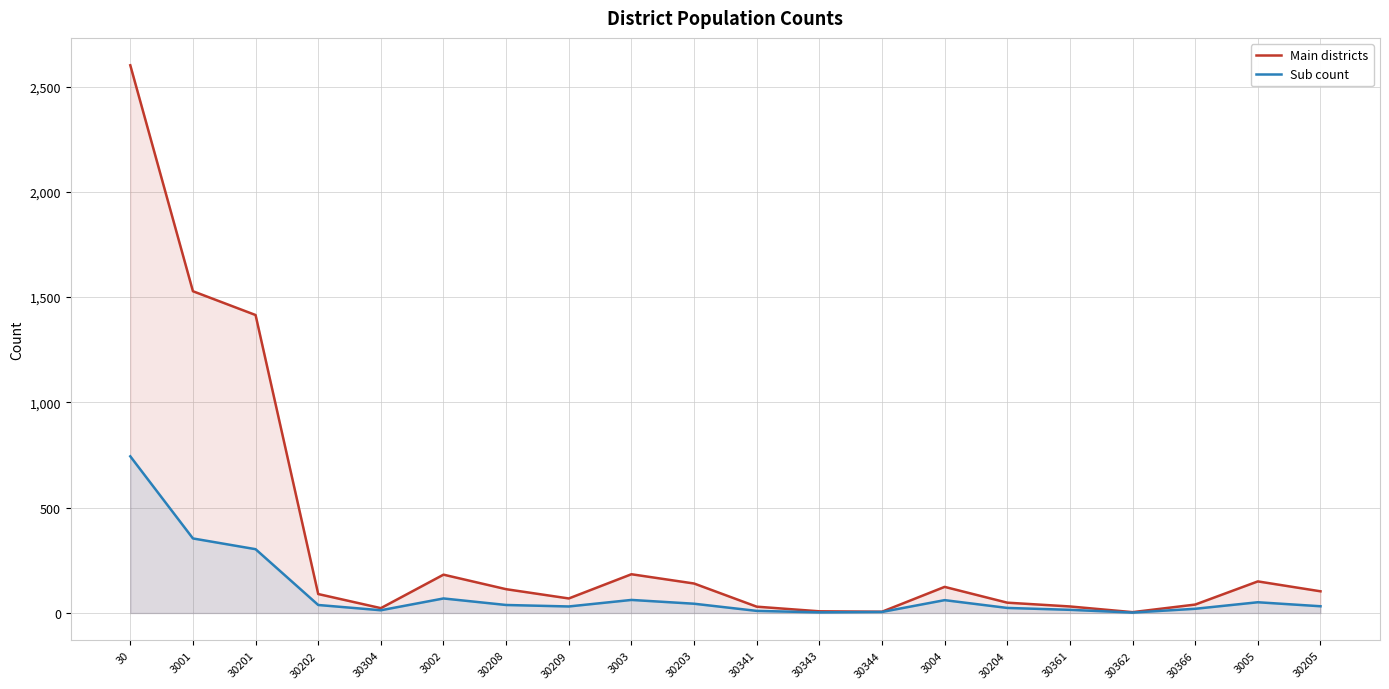

What is the sum of the Main districts values at 30209 and 30203?

209